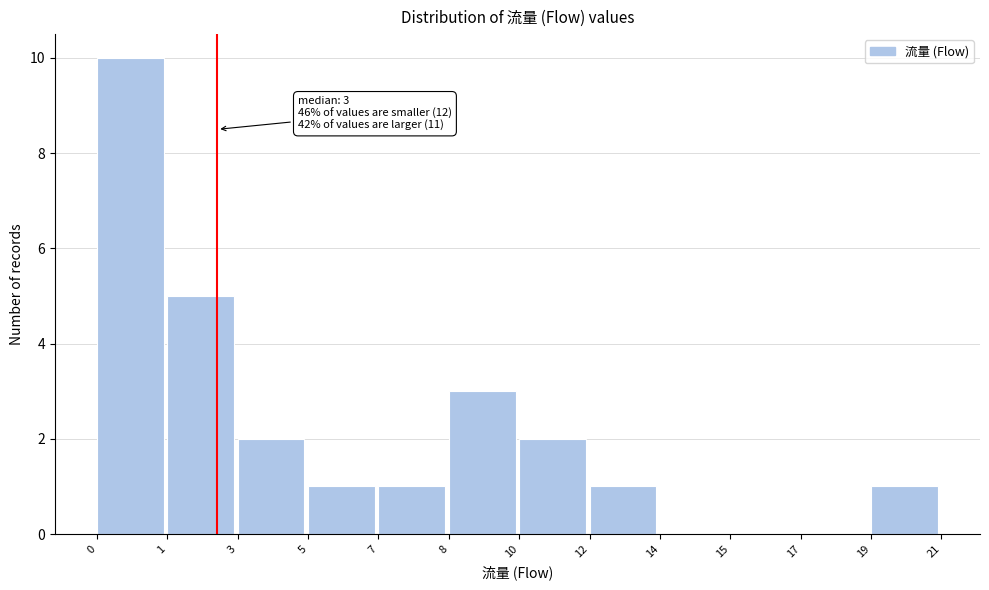

Reading left to right, list all the values displayed in this chart.

0=10	1=5	3=2	5=1	7=1	8=3	10=2	12=1	14=0	15=0	17=0	19=1